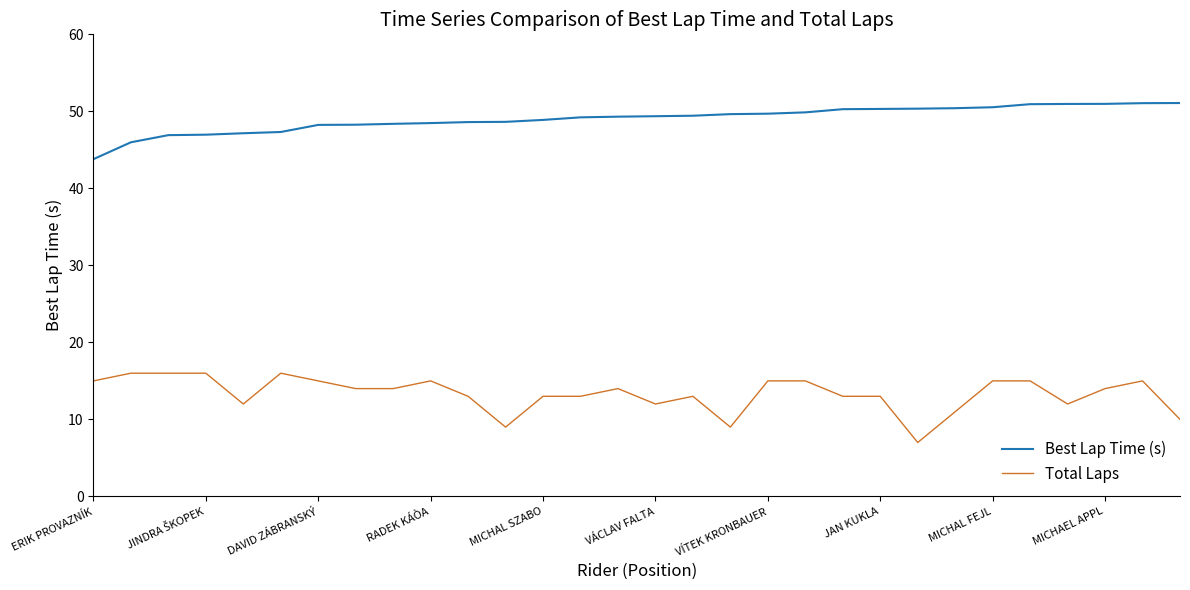

Rank the series by their maximum value, from highest to lowest.

Best Lap Time (s), Total Laps